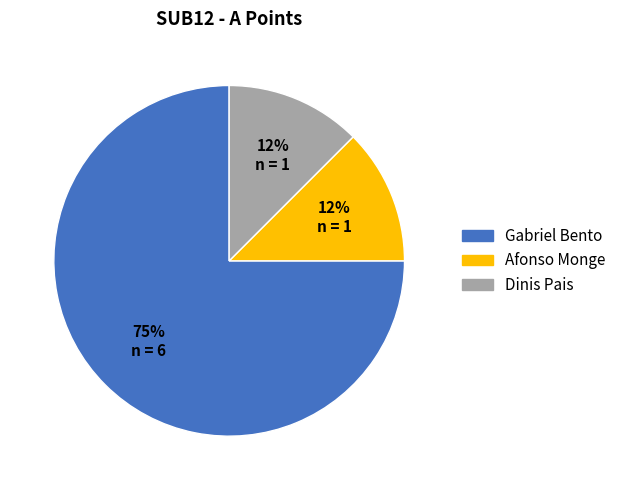

Count the number of slices in the pie.

3